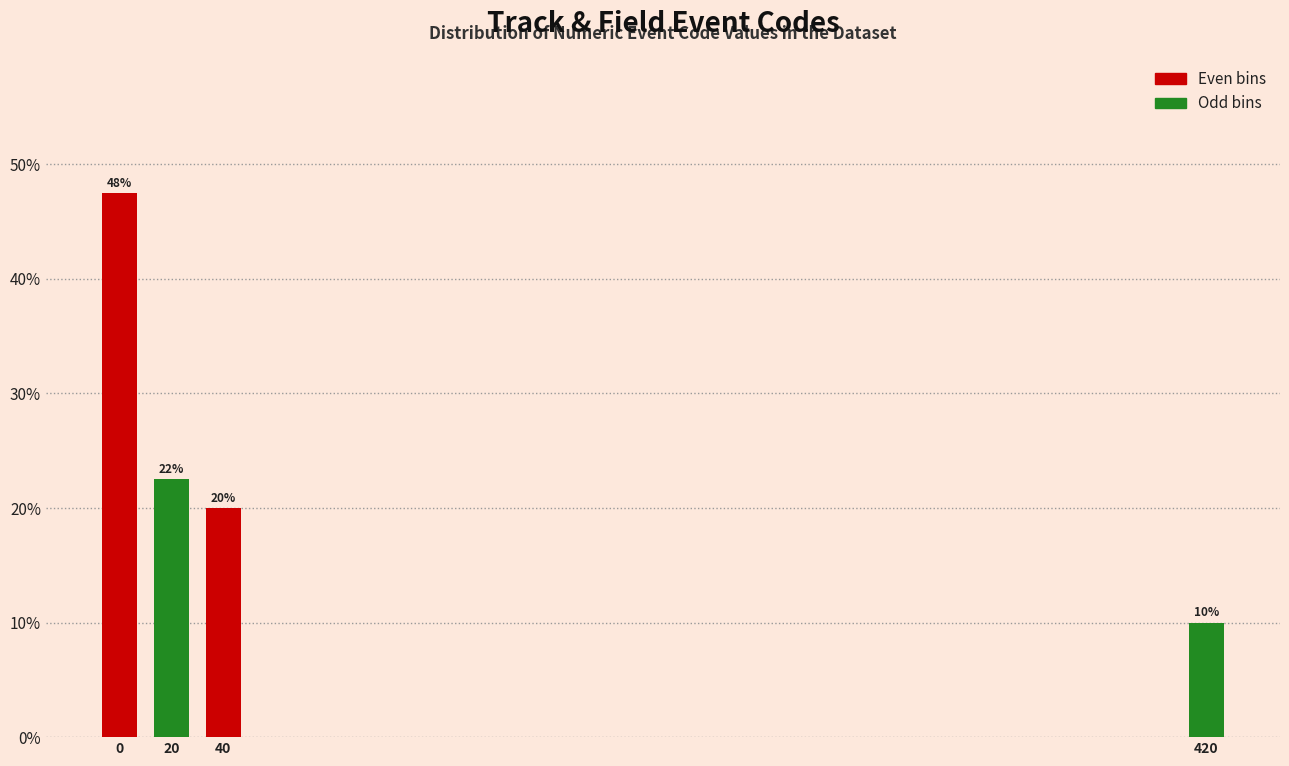

The value at 0 is 47.5. True or false?

True